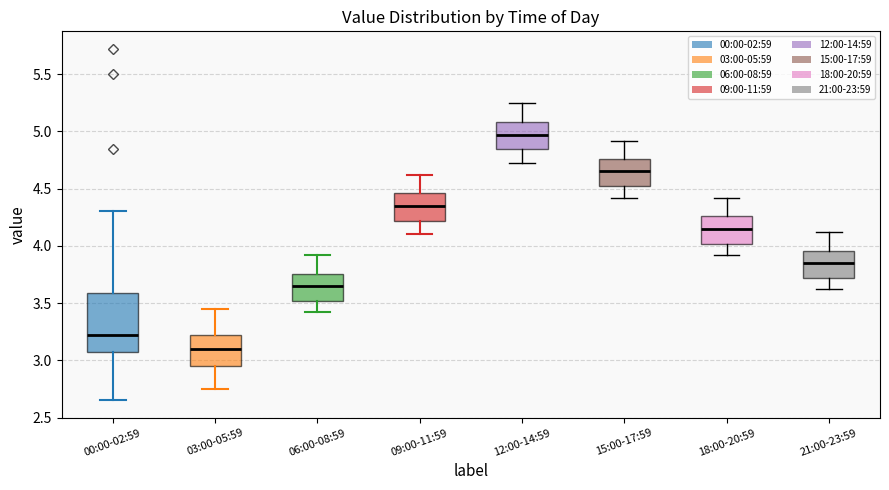

Where is the upper edge of the box for 21:00-23:59 on the y-axis? The values are not printed on the chart, so give them approximately, as read against the axis.

3.95